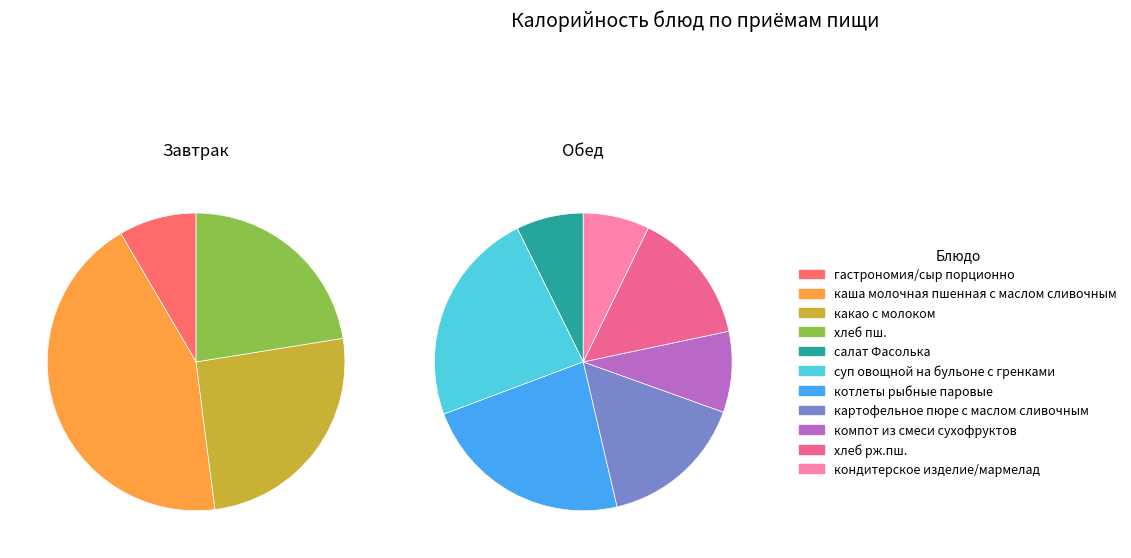

Is it true that 8 is 1% of the pie?

False